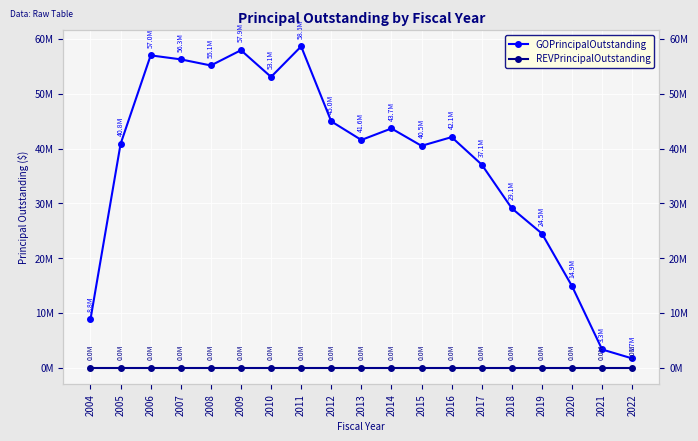

Is it true that GOPrincipalOutstanding equals 42080000 at 2016?

True